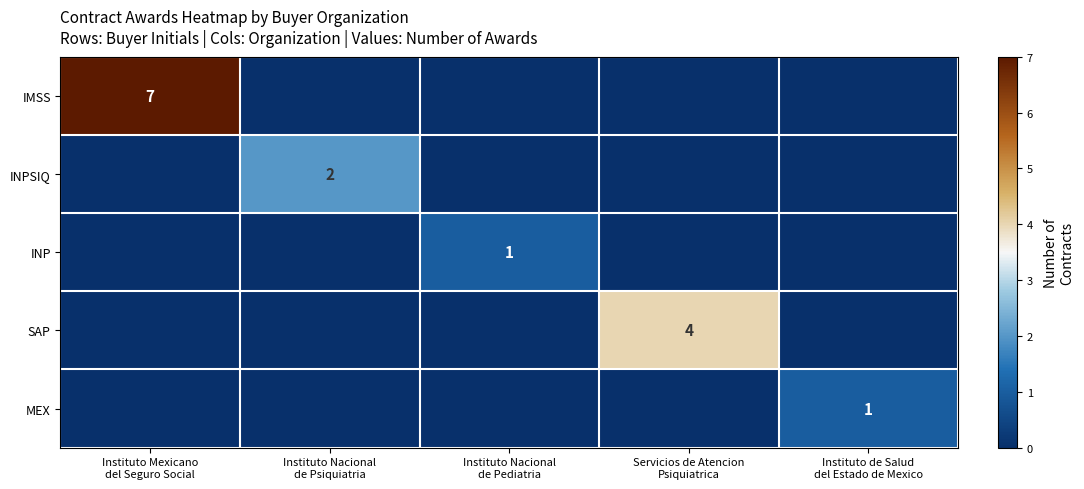

What is the difference between the MEX values at Instituto de Salud del Estado de Mexico and Instituto Nacional de Psiquiatria?

1